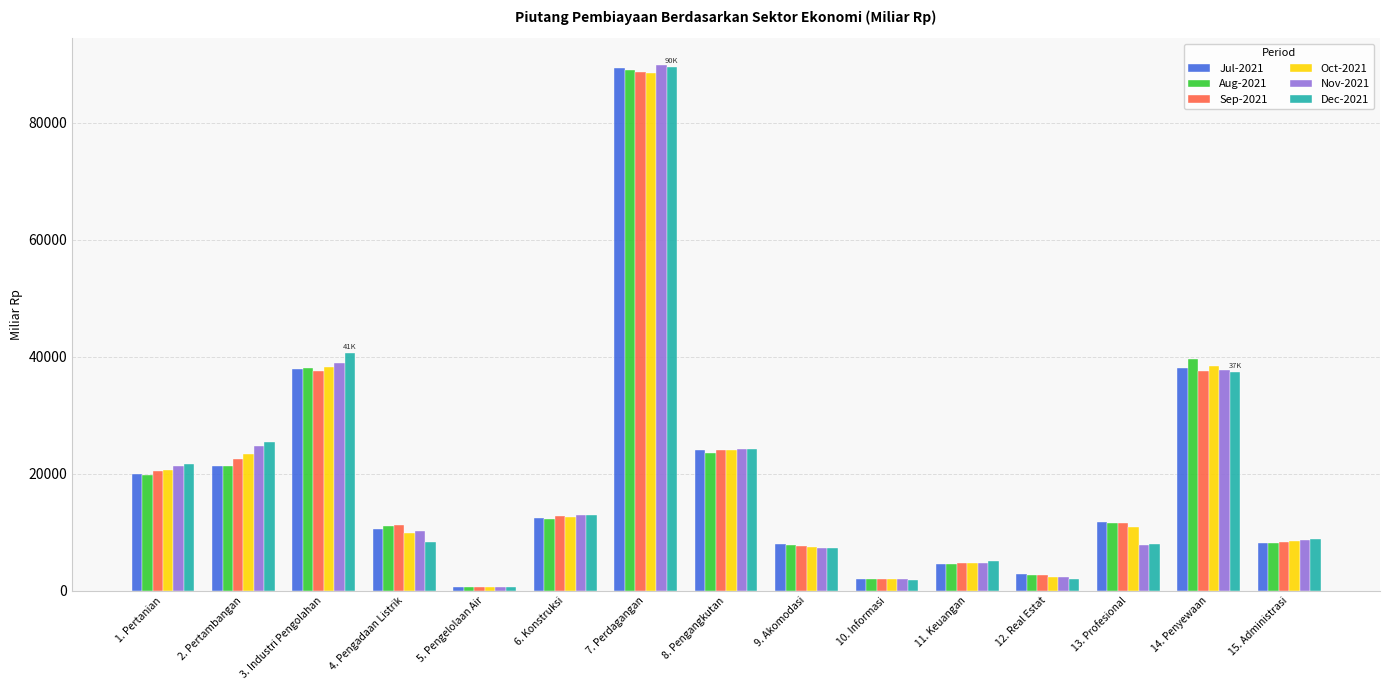

What is the difference between the highest and lowest values at 2. Pertambangan?

4220.9